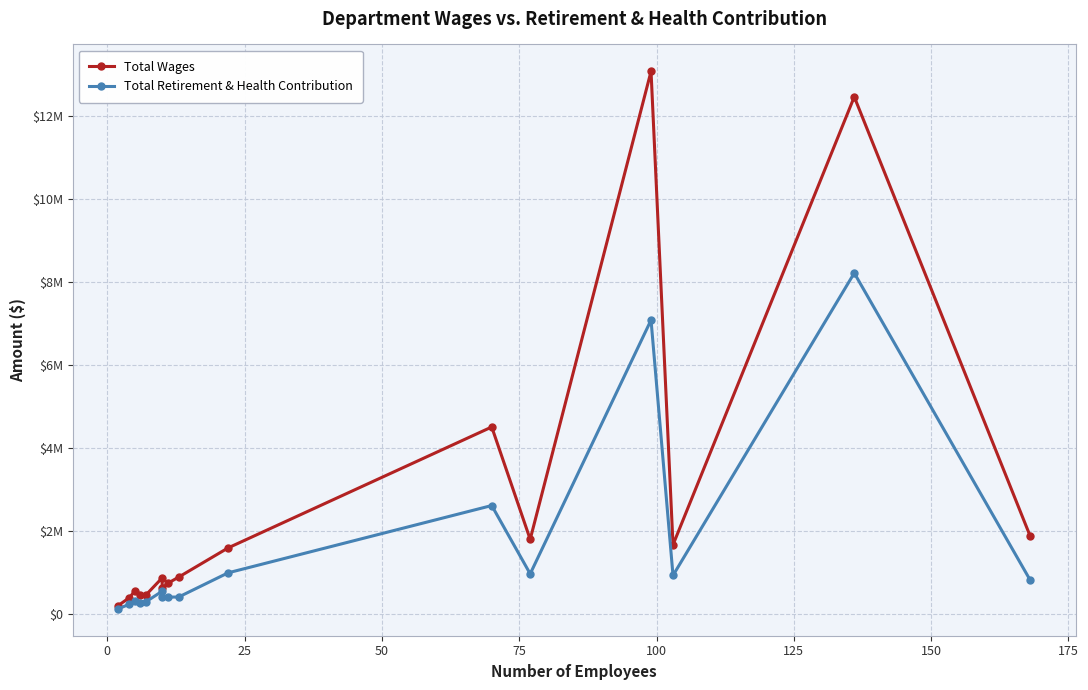

What is the difference between the second highest and minimum values in the Total Wages series?

12269721